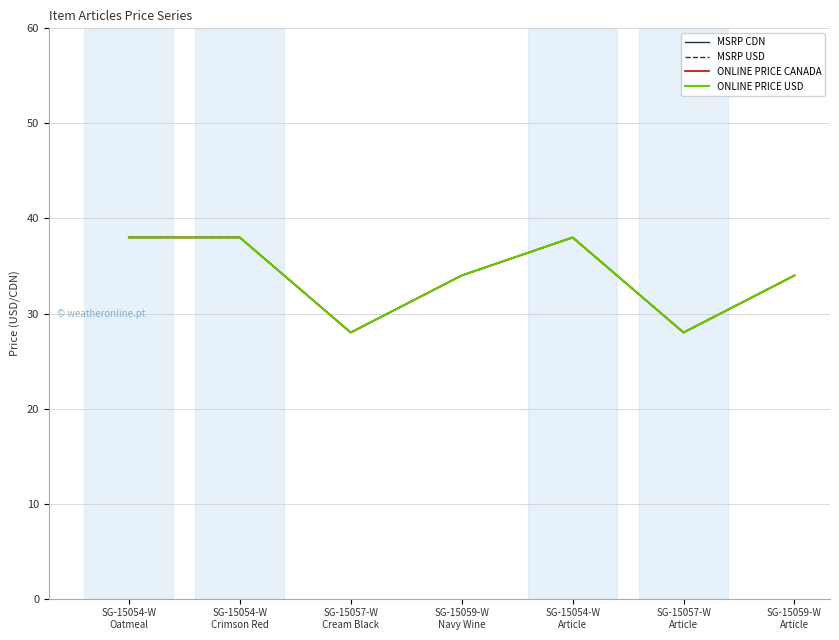

At which label does ONLINE PRICE USD first exceed 34?

SG-15054-W
Oatmeal